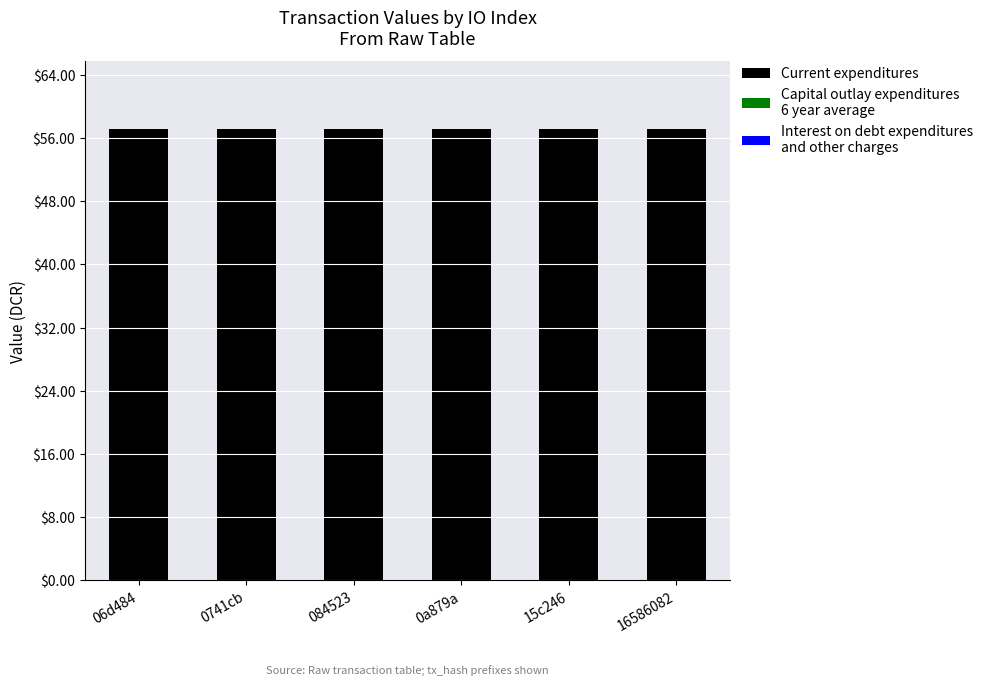

The Capital outlay expenditures
6 year average series shows 0.0 at 0a879a. True or false?

False